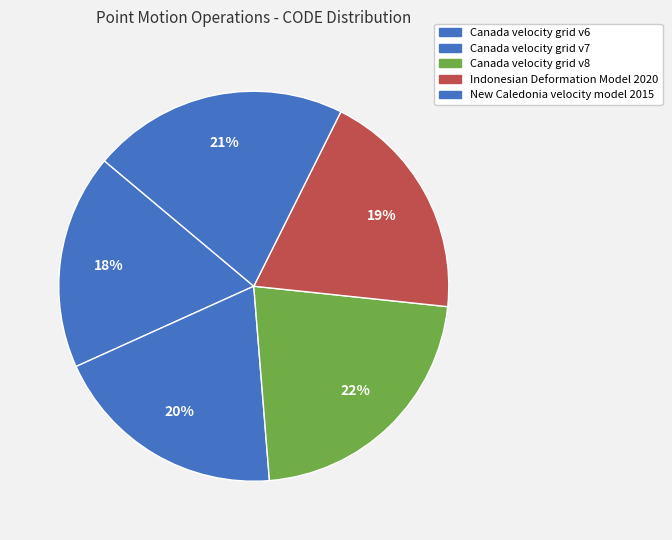

How many slices are in this pie chart?

5